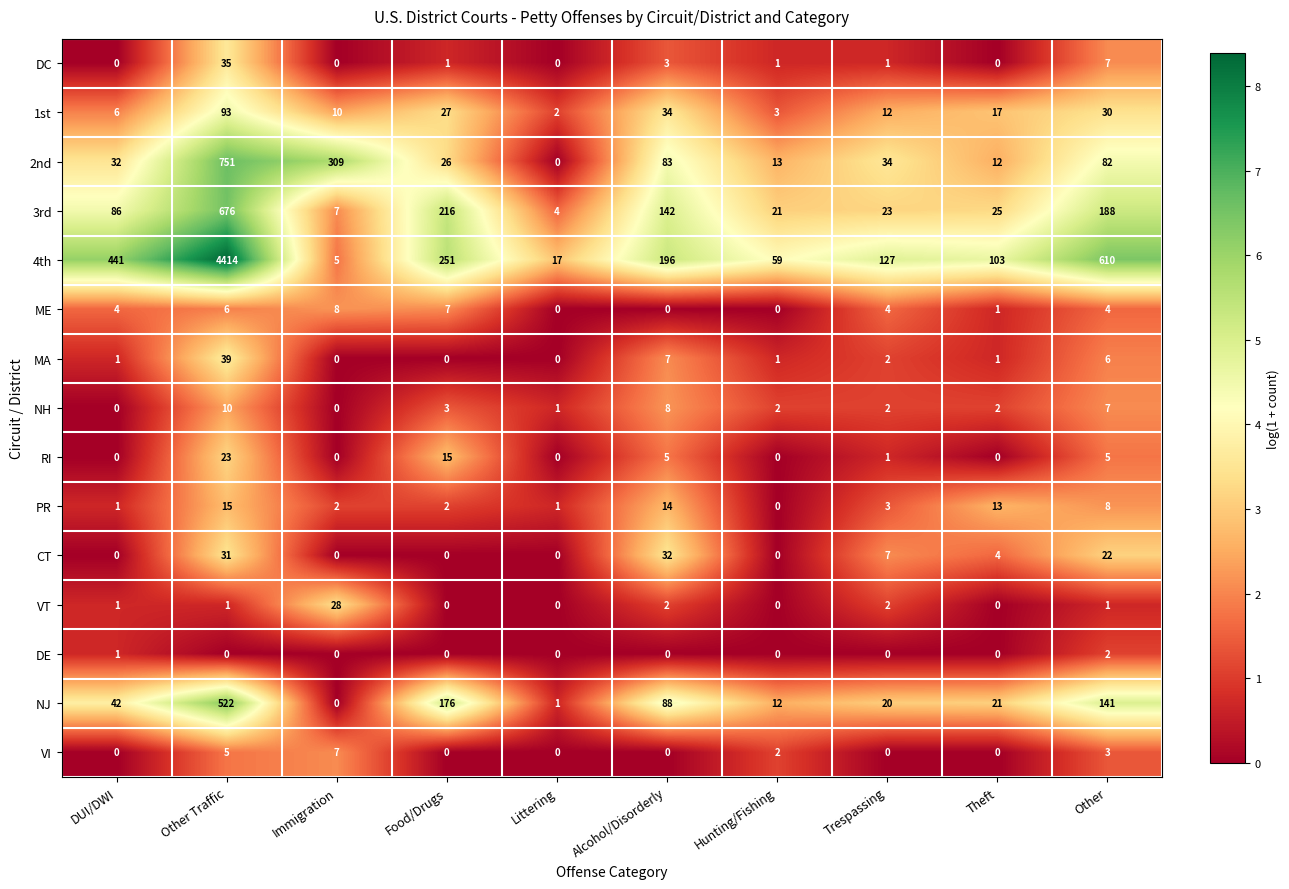

How many categories are shown in the chart?

10